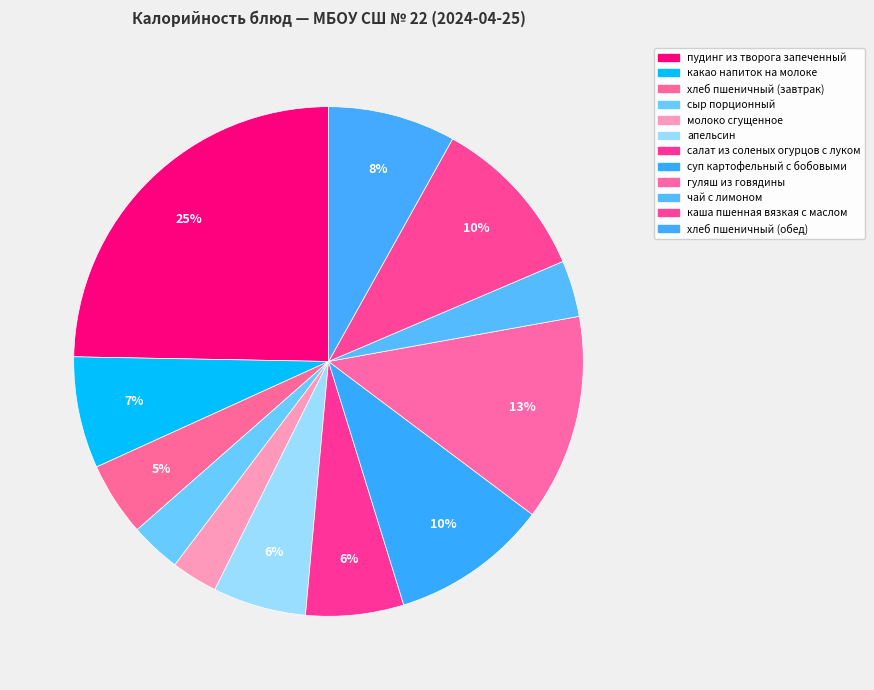

How many segments does this pie chart have?

12